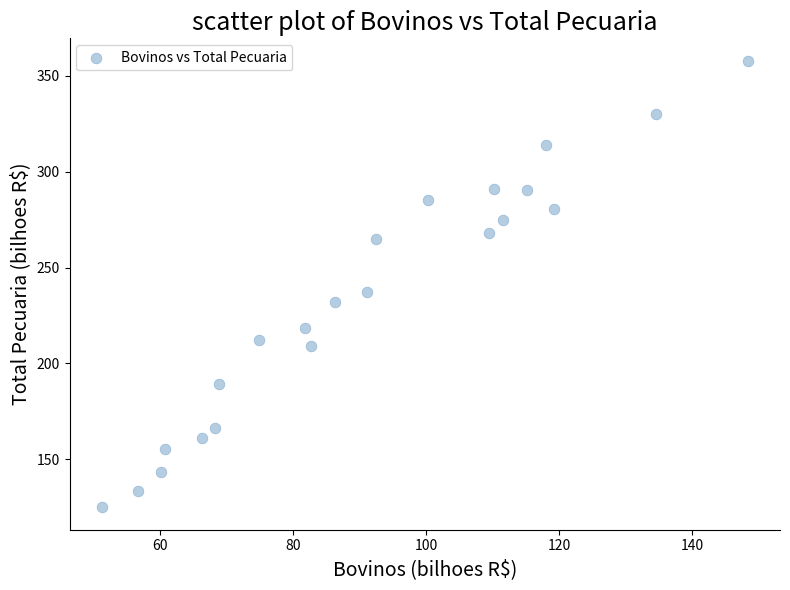

What Y value in the scatter plot is closest to 241?

237.3